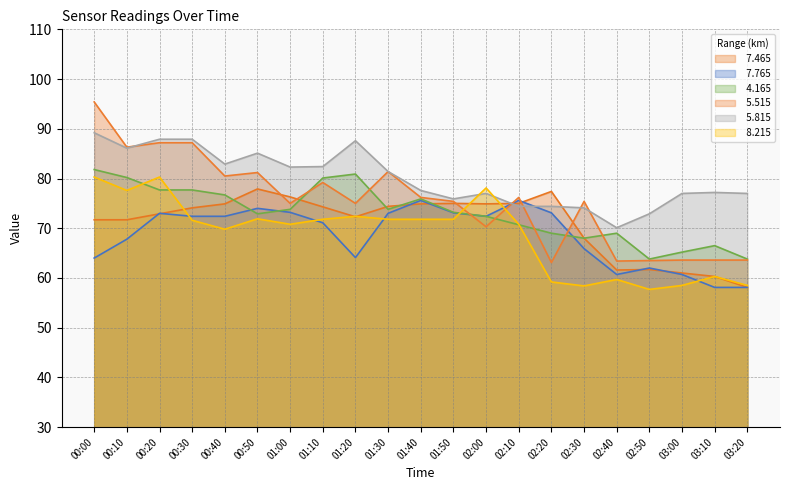

In   7.765, how many points are higher than both neighbors (excluding endpoints)?

5